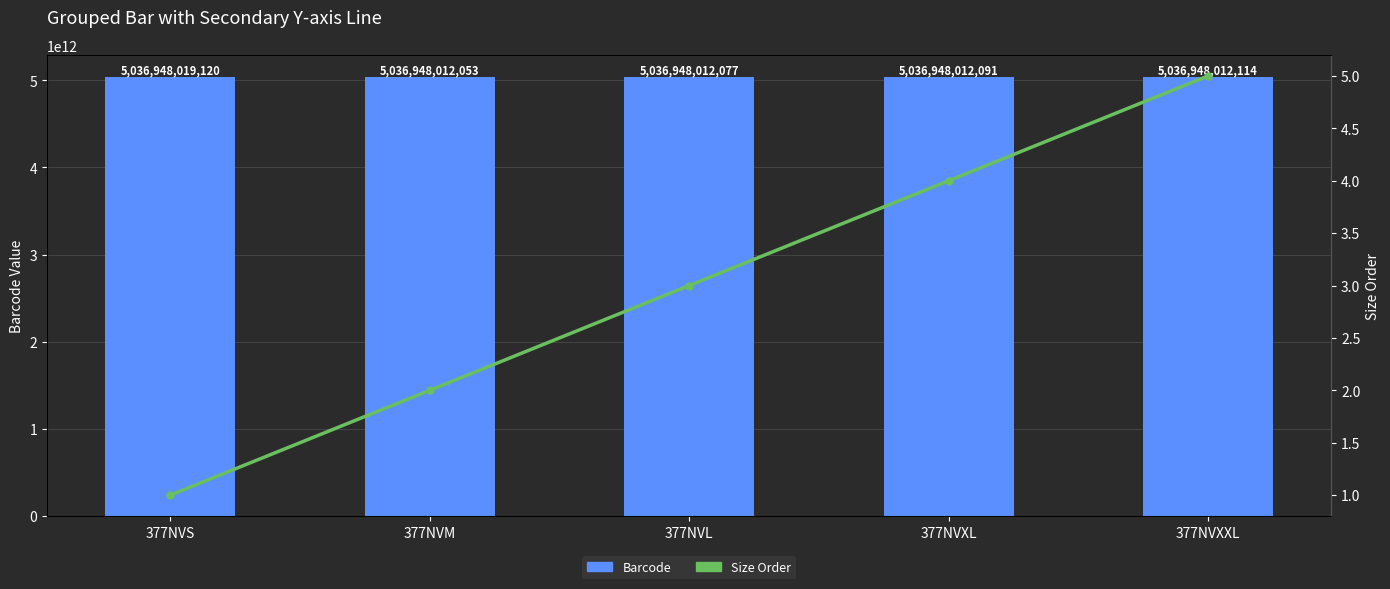

Reading left to right, what are all the values shown in this chart?

Barcode: 377NVS=5036948019120	377NVM=5036948012053	377NVL=5036948012077	377NVXL=5036948012091	377NVXXL=5036948012114
Size Order: 377NVS=1	377NVM=2	377NVL=3	377NVXL=4	377NVXXL=5